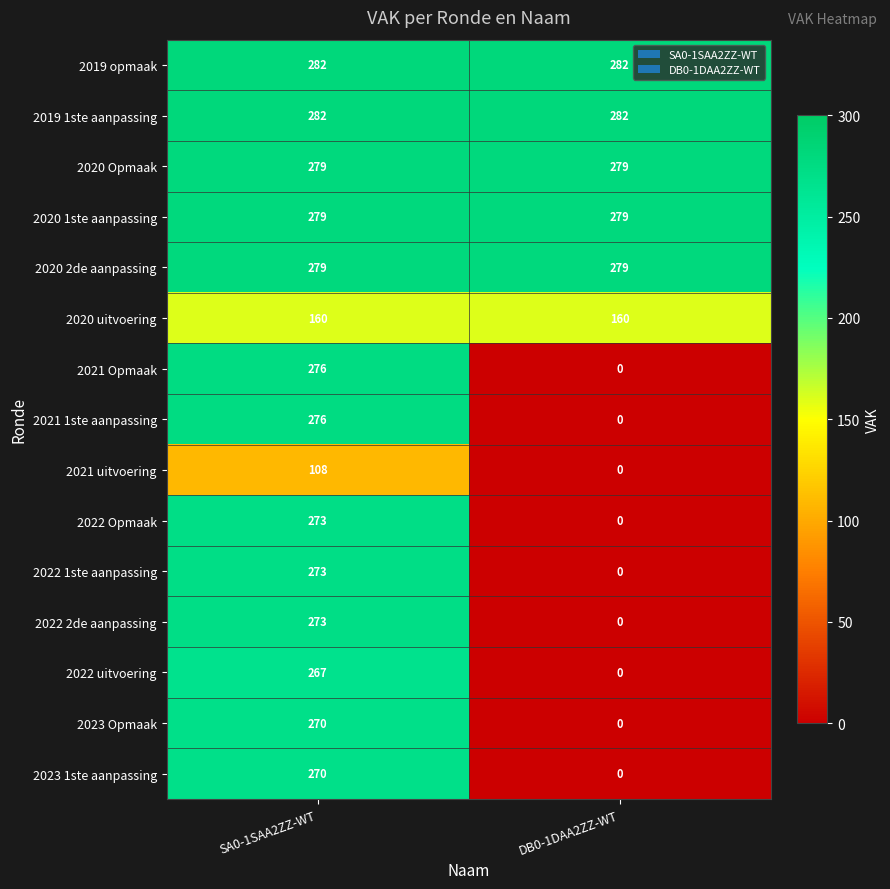

What is the difference between the 2023 Opmaak values at DB0-1DAA2ZZ-WT and SA0-1SAA2ZZ-WT?

270